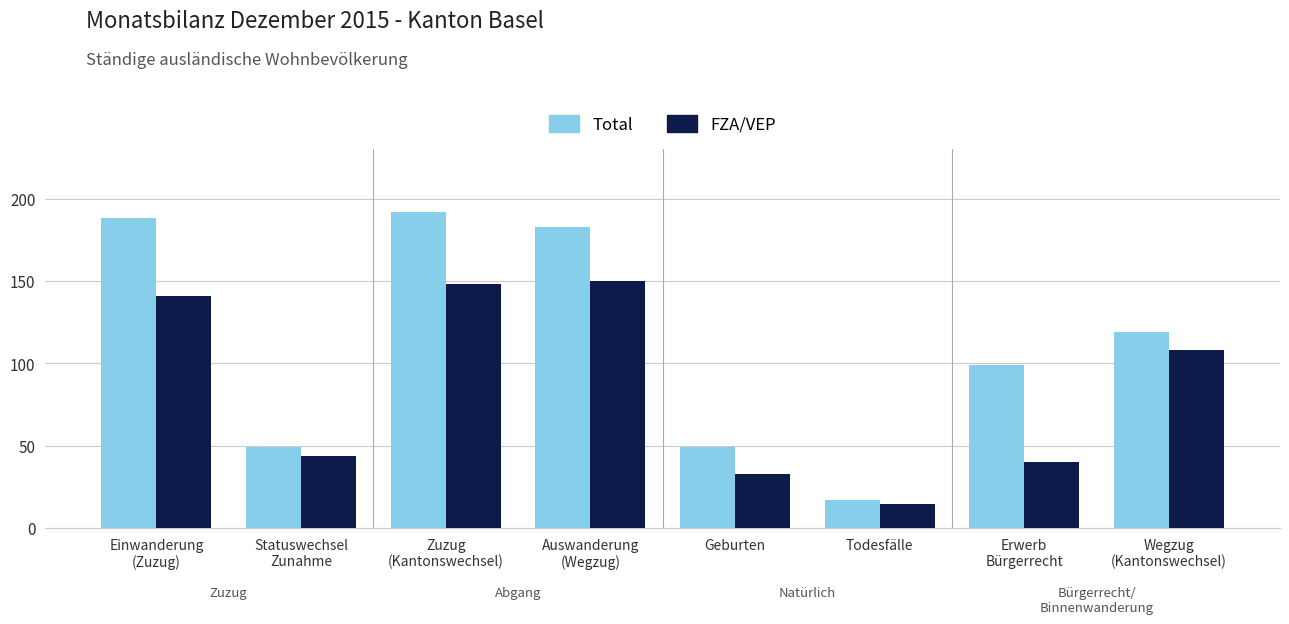

True or false: FZA/VEP has a value of 141 at Einwanderung
(Zuzug).

True